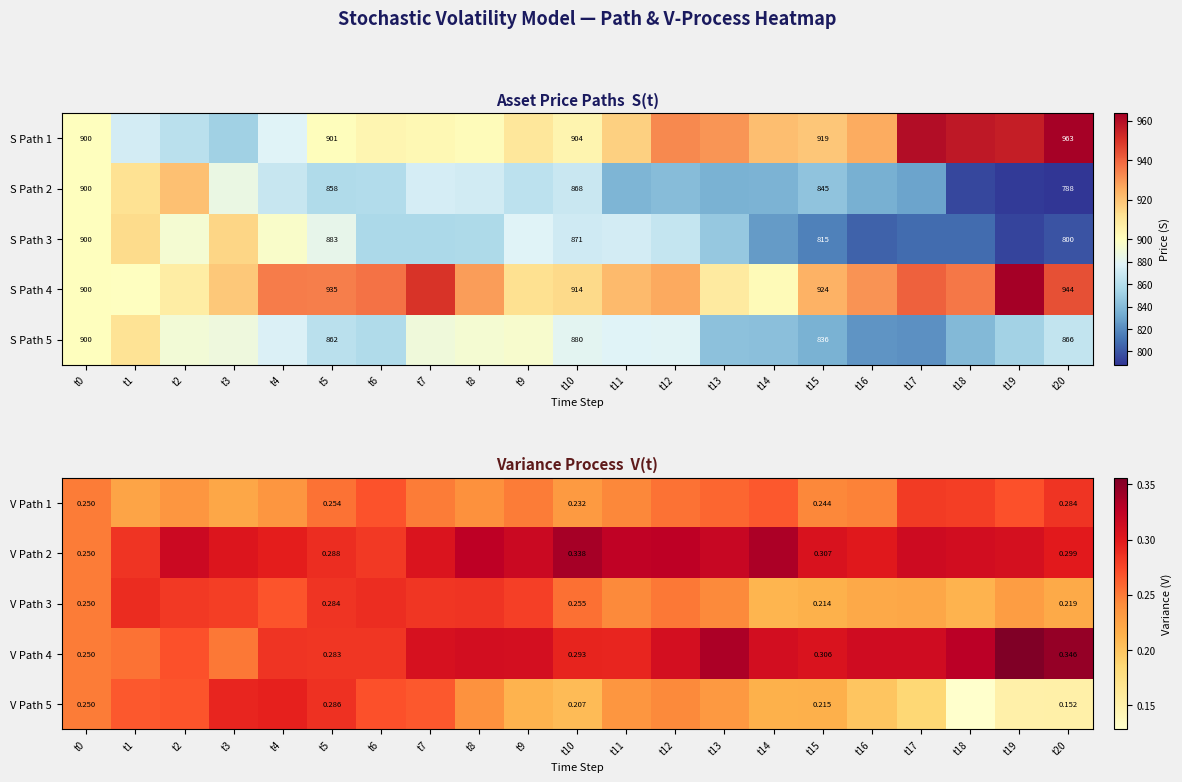

What is the minimum value shown in the chart?

0.1